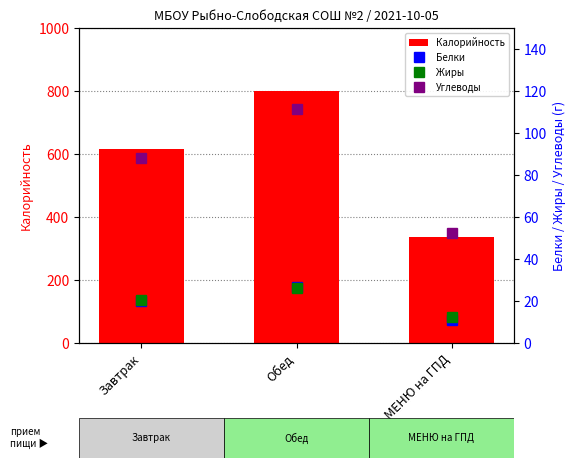

Reading right to left, extract all data points from this chart.

Калорийность: МЕНЮ на ГПД=335.0	Обед=800.4	Завтрак=616.8
Белки: МЕНЮ на ГПД=11.0	Обед=26.5	Завтрак=20.0
Жиры: МЕНЮ на ГПД=12.4	Обед=26.3	Завтрак=20.7
Углеводы: МЕНЮ на ГПД=52.6	Обед=111.5	Завтрак=87.9